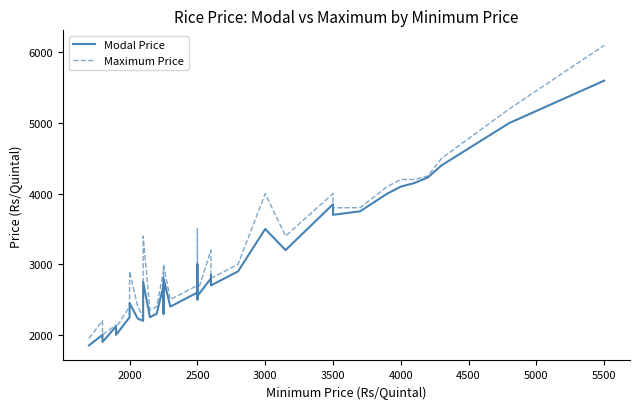

True or false: Maximum Price and Modal Price cross at least once.

False